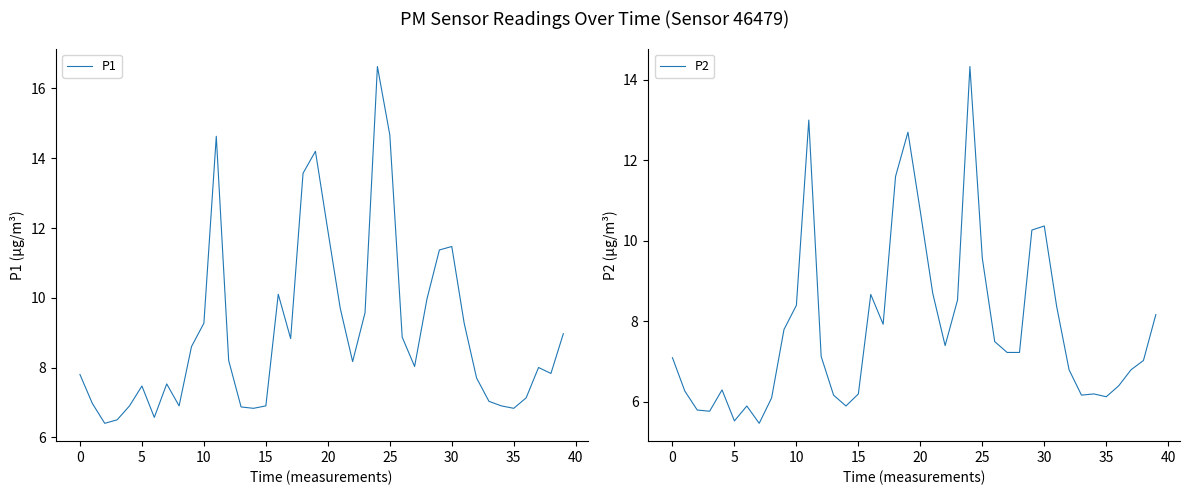

List the series in order of their peak value, highest first.

P1, P2